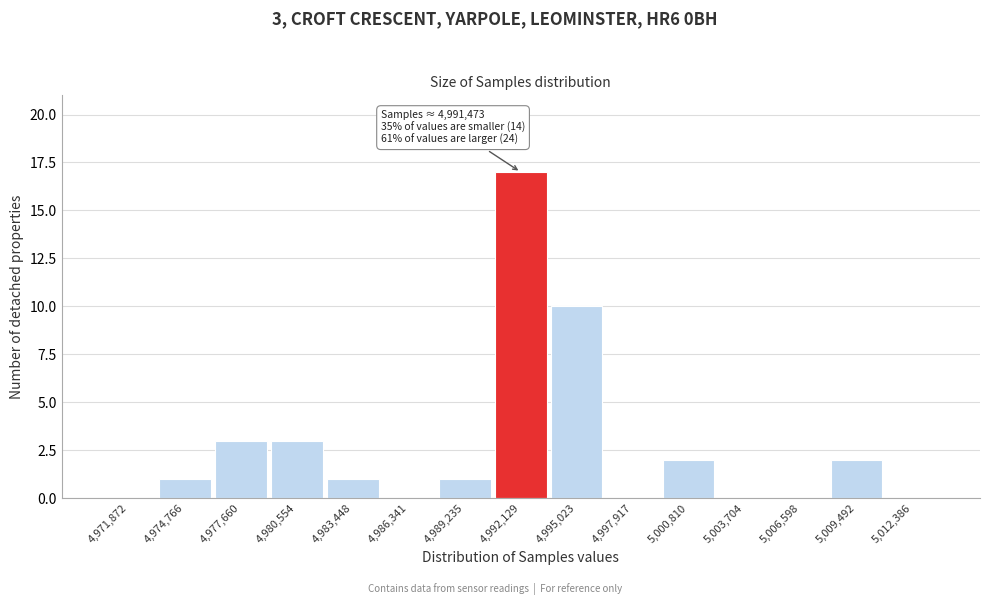

Over which range of the x-axis is the bar tallest?

4990500 to 4993500